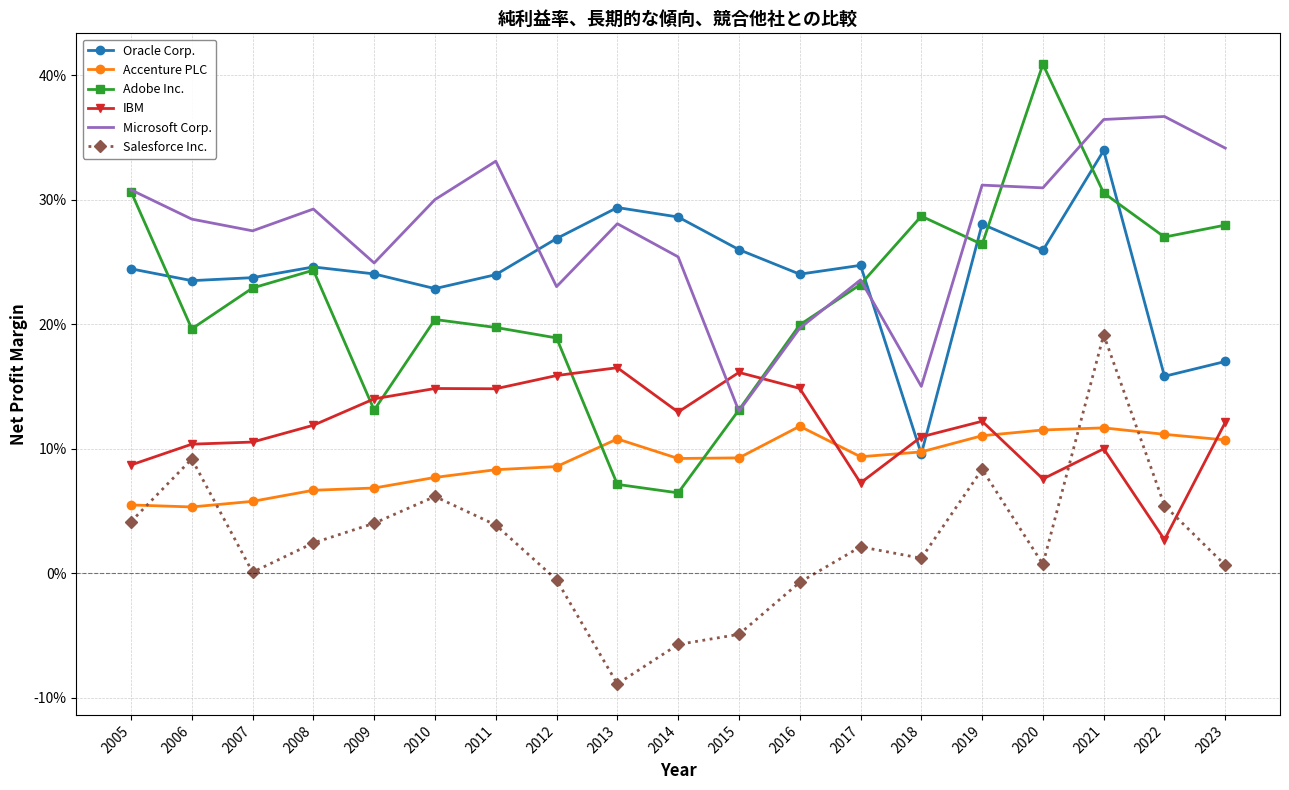

Between which two adjacent categories do Salesforce Inc. and Accenture PLC first intersect?

2005 and 2006